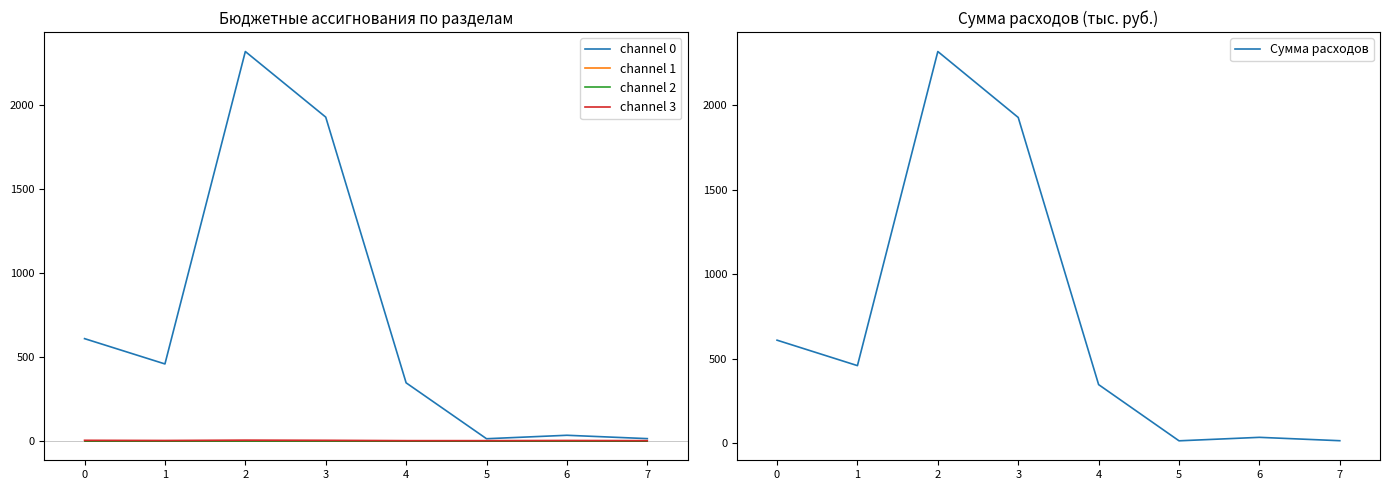

True or false: Сумма расходов has more than 2 interior local peaks.

False